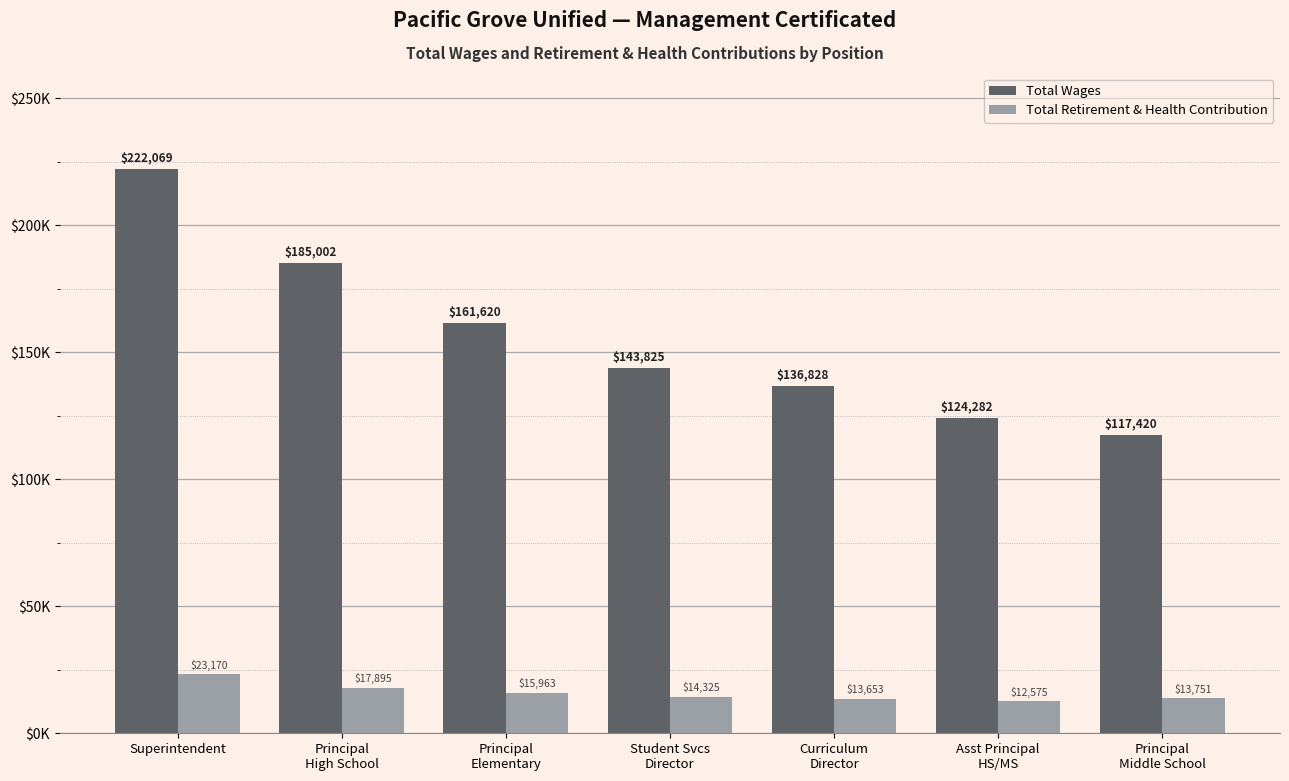

Are the bars grouped side by side (vs. stacked)?

Yes